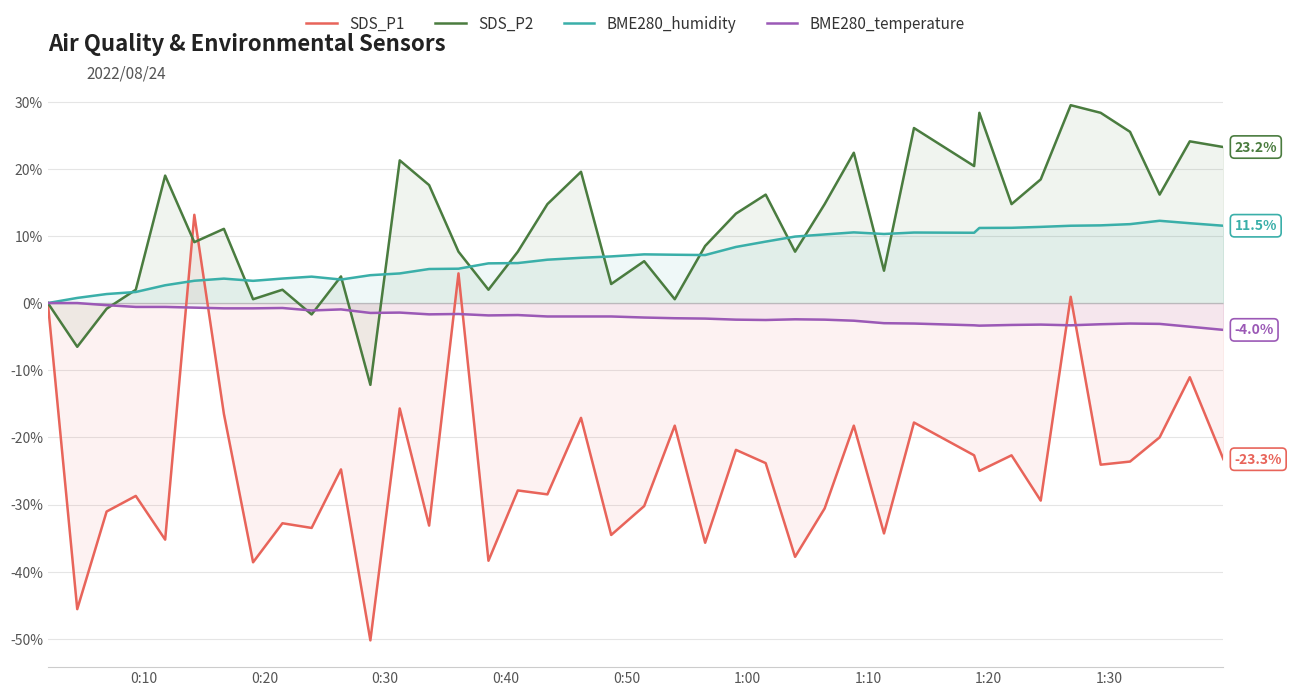

Which series has the largest total across all categories?

SDS_P2